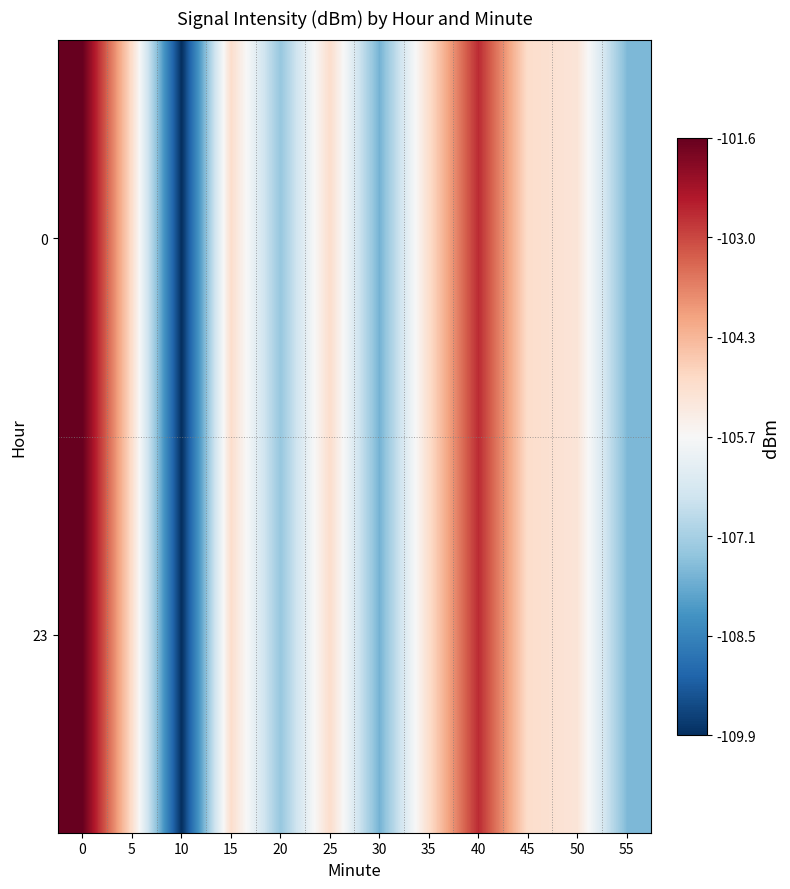

Reading right to left, extract all data points from this chart.

0: 55=-107.6	50=-105.2	45=-105.0	40=-102.6	35=-105.0	30=-107.7	25=-105.0	20=-107.3	15=-105.0	10=-109.9	5=-105.0	0=-101.6
23: 55=-107.6	50=-105.2	45=-105.0	40=-102.6	35=-105.0	30=-107.7	25=-105.0	20=-107.3	15=-105.0	10=-109.9	5=-105.0	0=-101.6